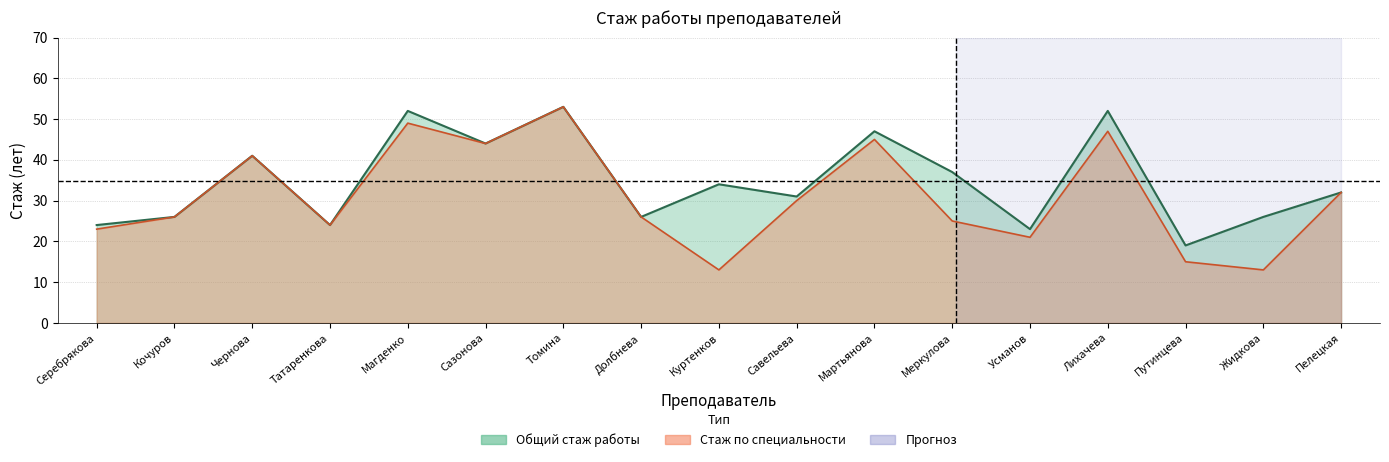

Does the chart display data point markers on the line(s)?

No